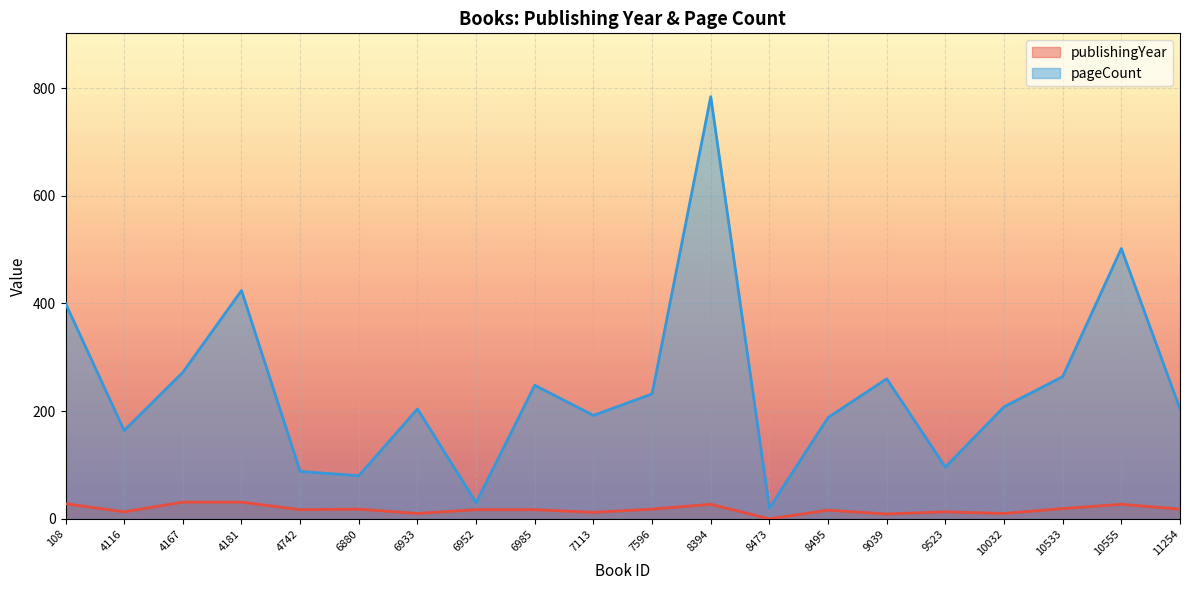

The publishingYear series shows 5 at 7596. True or false?

False